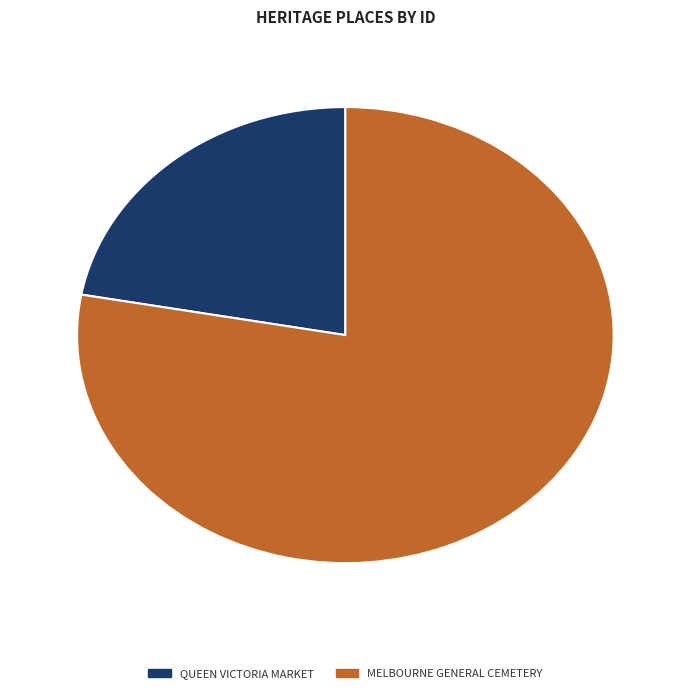

True or false: QUEEN VICTORIA MARKET accounts for 33% of the total.

False